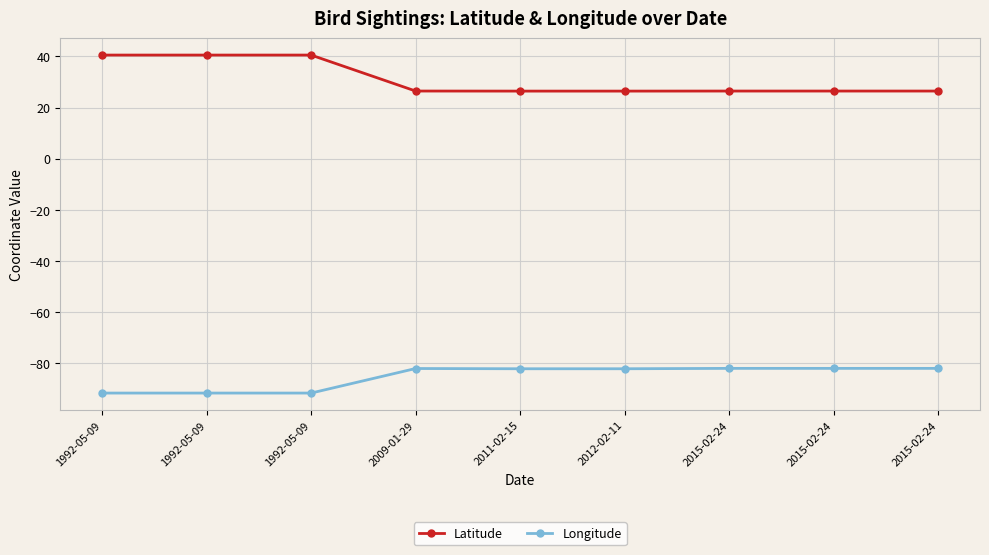

How many distinct data groups are displayed?

2